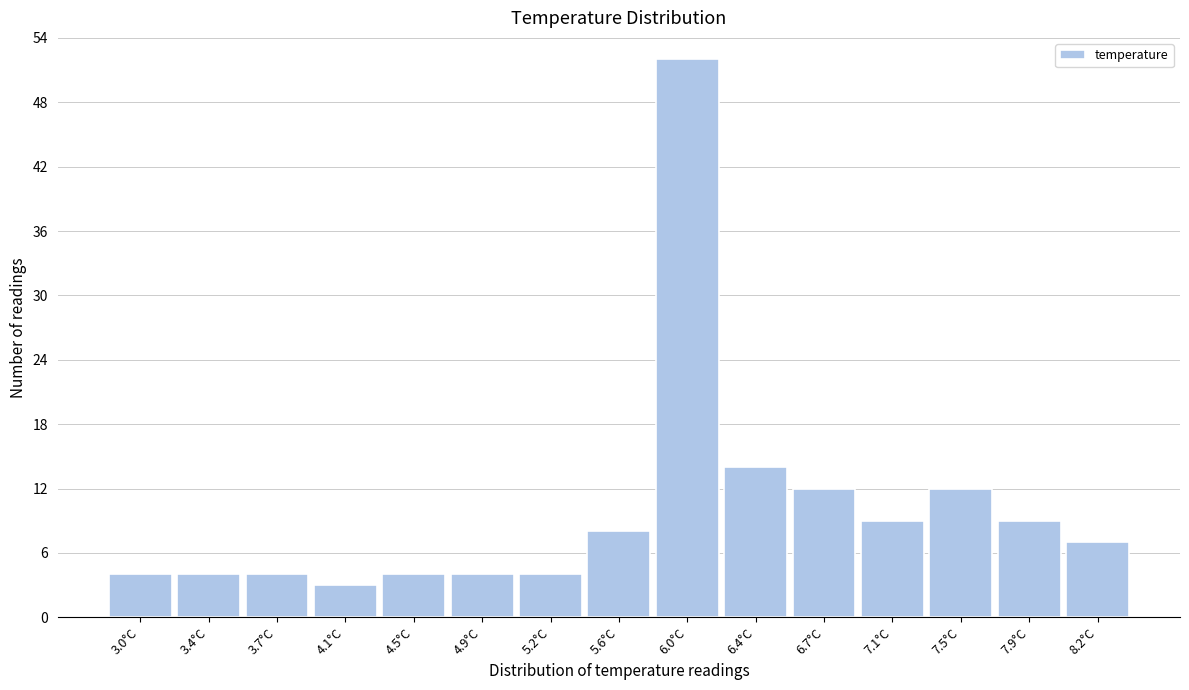

Reading left to right, extract all data points from this chart.

4	4	4	3	4	4	4	8	52	14	12	9	12	9	7